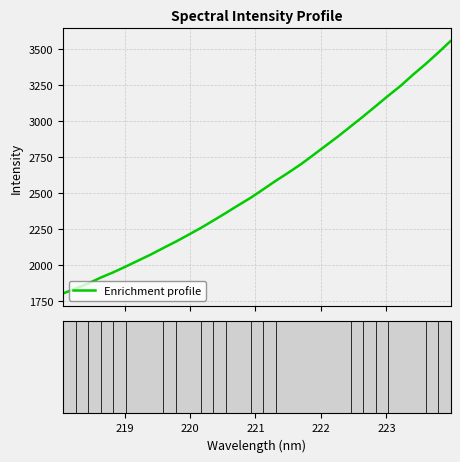

What is the smallest value displayed?

1800.7